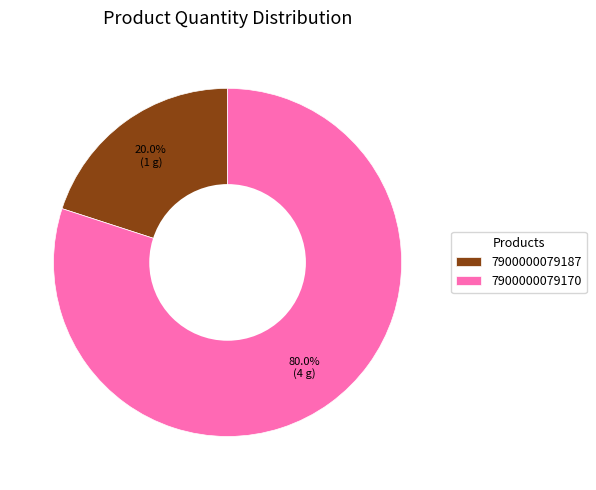

Count the number of slices in the pie.

2